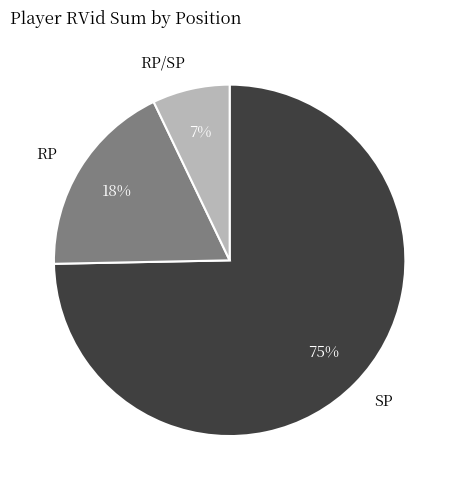

Which has a higher value, SP or RP?

SP